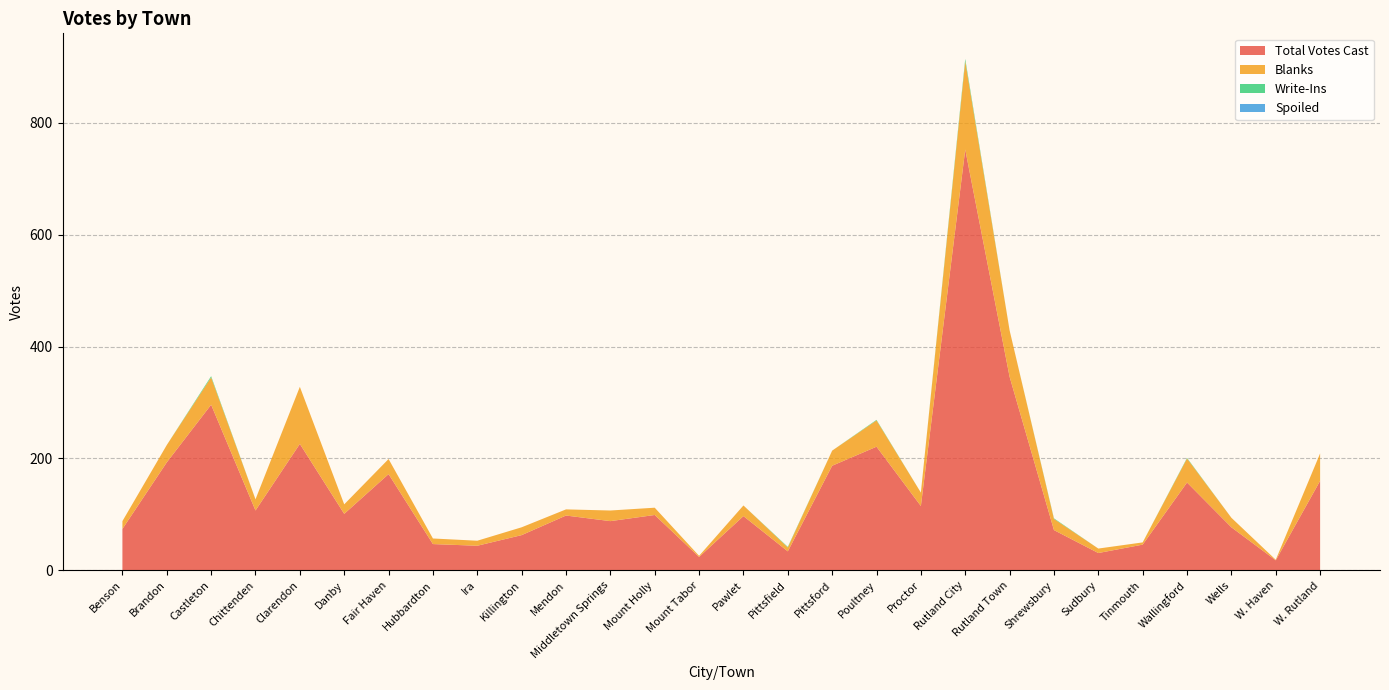

Reading left to right, what are all the values shown in this chart?

Total Votes Cast: Benson=74	Brandon=193	Castleton=296	Chittenden=107	Clarendon=226	Danby=101	Fair Haven=172	Hubbardton=47	Ira=44	Killington=63	Mendon=98	Middletown Springs=88	Mount Holly=99	Mount Tabor=24	Pawlet=97	Pittsfield=34	Pittsford=187	Poultney=221	Proctor=115	Rutland City=752	Rutland Town=346	Shrewsbury=72	Sudbury=31	Tinmouth=46	Wallingford=157	Wells=77	W. Haven=18	W. Rutland=160
Blanks: Benson=14	Brandon=31	Castleton=49	Chittenden=20	Clarendon=102	Danby=17	Fair Haven=27	Hubbardton=10	Ira=9	Killington=14	Mendon=11	Middletown Springs=19	Mount Holly=13	Mount Tabor=2	Pawlet=19	Pittsfield=7	Pittsford=27	Poultney=47	Proctor=24	Rutland City=158	Rutland Town=83	Shrewsbury=20	Sudbury=8	Tinmouth=4	Wallingford=43	Wells=17	W. Haven=1	W. Rutland=49
Write-Ins: Benson=0	Brandon=0	Castleton=2	Chittenden=0	Clarendon=0	Danby=0	Fair Haven=0	Hubbardton=0	Ira=0	Killington=0	Mendon=0	Middletown Springs=0	Mount Holly=0	Mount Tabor=0	Pawlet=0	Pittsfield=1	Pittsford=0	Poultney=1	Proctor=0	Rutland City=4	Rutland Town=0	Shrewsbury=1	Sudbury=0	Tinmouth=0	Wallingford=1	Wells=0	W. Haven=0	W. Rutland=0
Spoiled: Benson=0	Brandon=0	Castleton=0	Chittenden=0	Clarendon=0	Danby=0	Fair Haven=0	Hubbardton=0	Ira=0	Killington=0	Mendon=0	Middletown Springs=0	Mount Holly=0	Mount Tabor=0	Pawlet=0	Pittsfield=0	Pittsford=0	Poultney=0	Proctor=0	Rutland City=0	Rutland Town=0	Shrewsbury=0	Sudbury=0	Tinmouth=0	Wallingford=0	Wells=0	W. Haven=0	W. Rutland=0